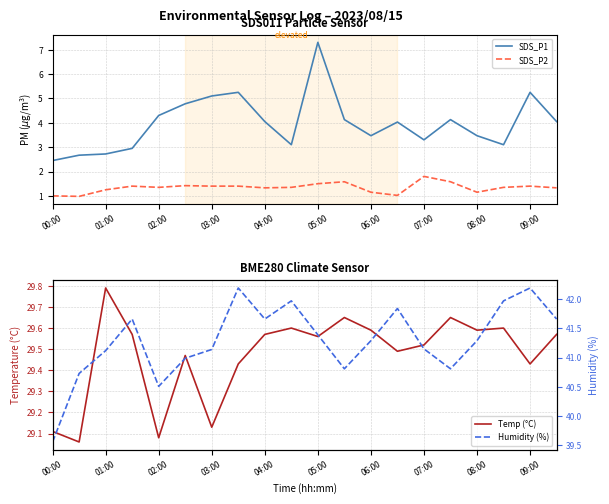

Reading right to left, extract all data points from this chart.

SDS_P1: 4.0	5.2	3.1	3.5	4.1	3.3	4.0	3.5	4.1	7.3	3.1	4.0	5.2	5.1	4.8	4.3	3.0	2.7	2.7	2.5
SDS_P2: 1.3	1.4	1.4	1.1	1.6	1.8	1.0	1.1	1.6	1.5	1.4	1.3	1.4	1.4	1.4	1.4	1.4	1.2	1.0	1.0
Temp (°C): 29.6	29.4	29.6	29.6	29.6	29.5	29.5	29.6	29.6	29.6	29.6	29.6	29.4	29.1	29.5	29.1	29.6	29.8	29.1	29.1
Humidity (%): 41.7	42.2	42.0	41.3	40.8	41.1	41.8	41.3	40.8	41.4	42.0	41.7	42.2	41.1	41.0	40.5	41.7	41.1	40.7	39.6